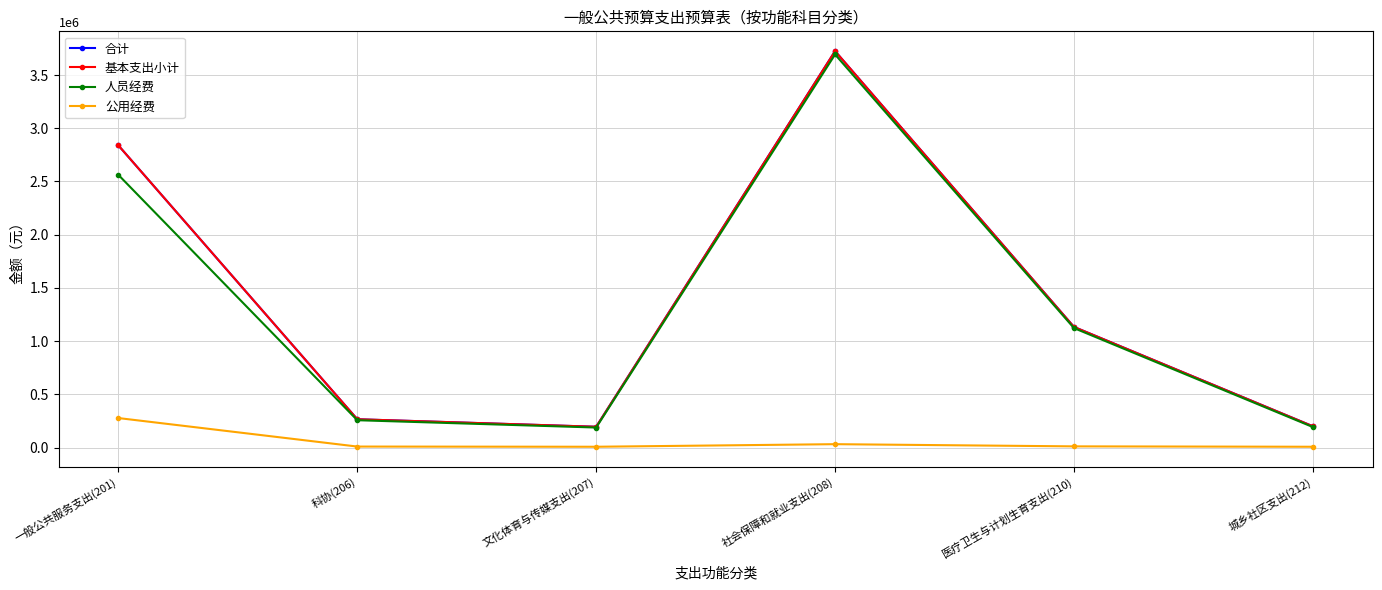

True or false: 合计 has more than 0 points higher than both neighbors.

True